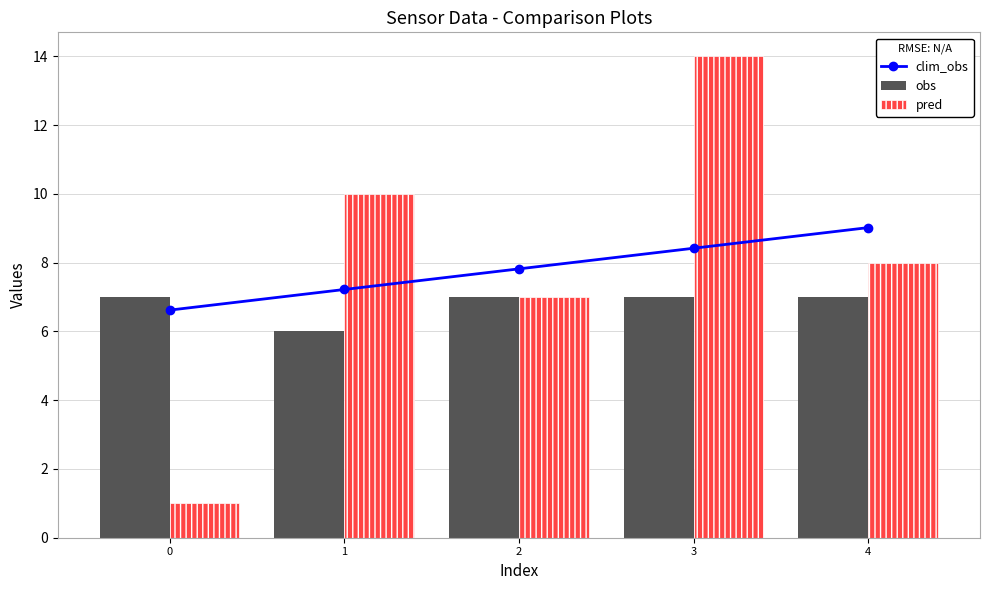

What is the lowest value of the clim_obs series?

6.6